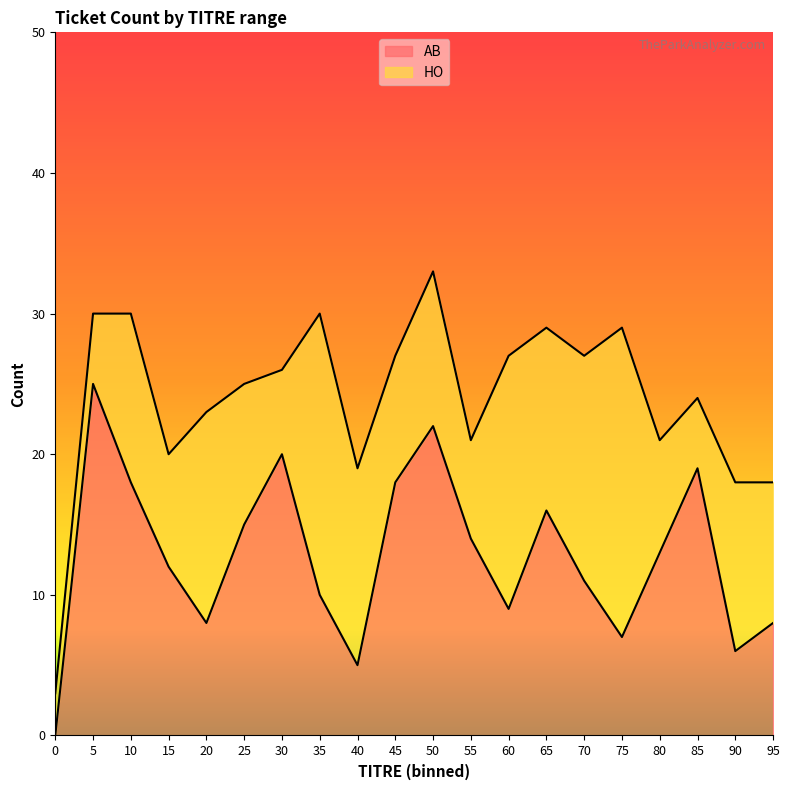

Approximately how many times larger is the value at 5 compared to 45?

1.4